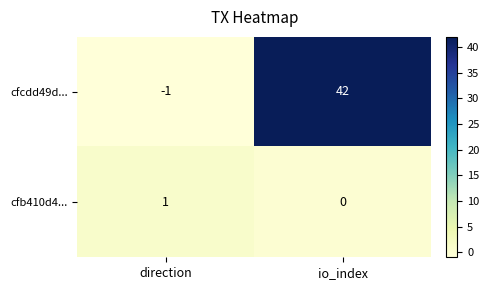

The cfcdd49d... series shows -2 at direction. True or false?

False